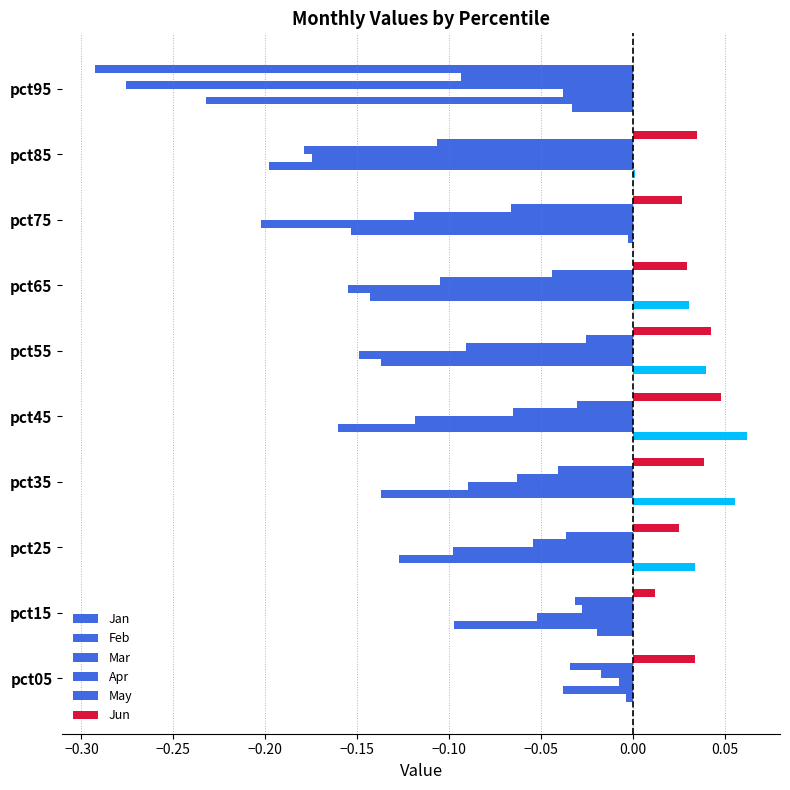

How many categories are shown in the chart?

10